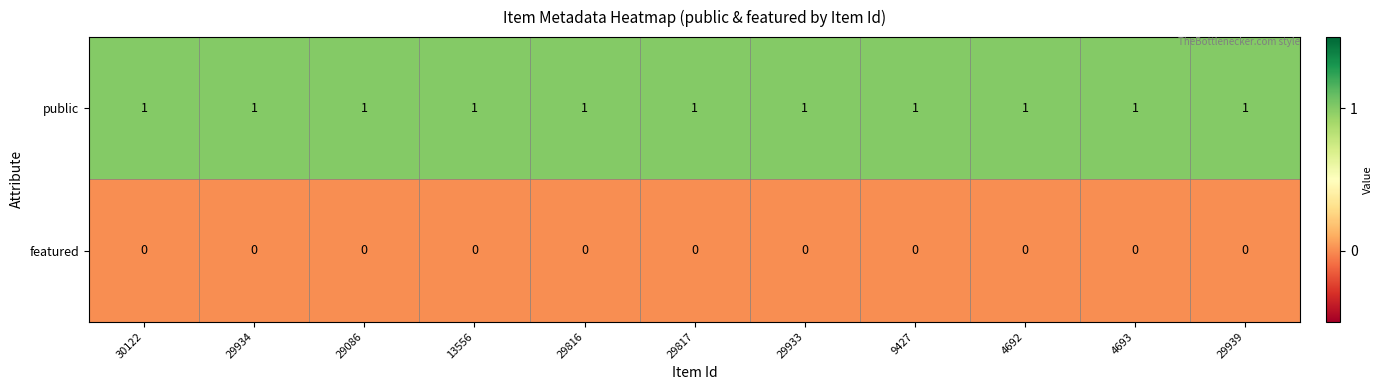

List the series in order of their peak value, lowest first.

featured, public